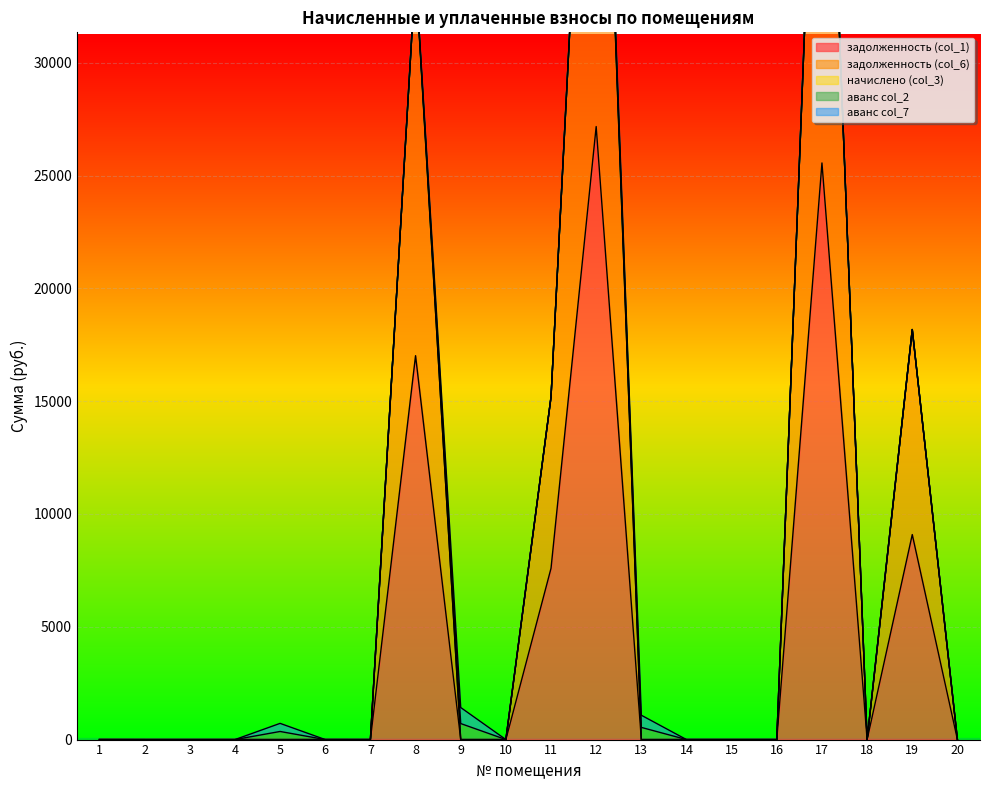

The value of задолженность (col_1) at 8 is 10765.7. True or false?

False